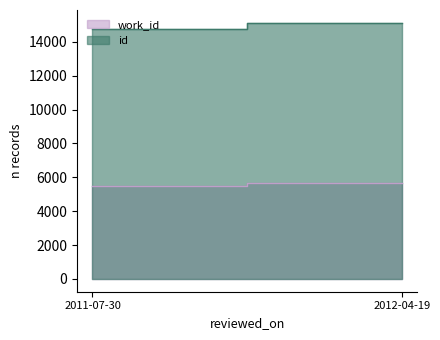

Which series has the largest range (max minus min)?

id